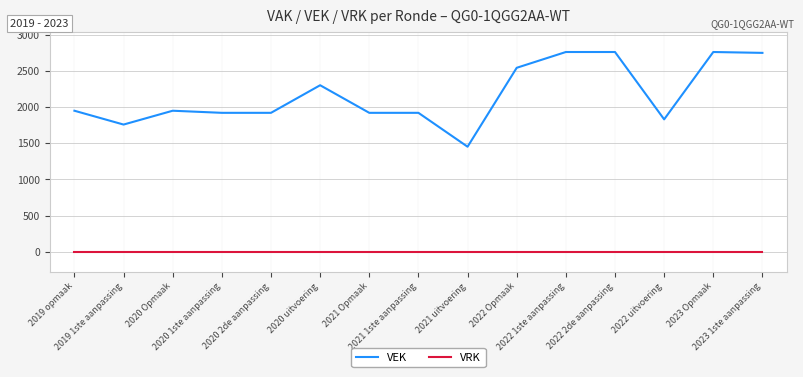

At 2022 2de aanpassing, list the series in order from largest to smallest.

VEK, VRK